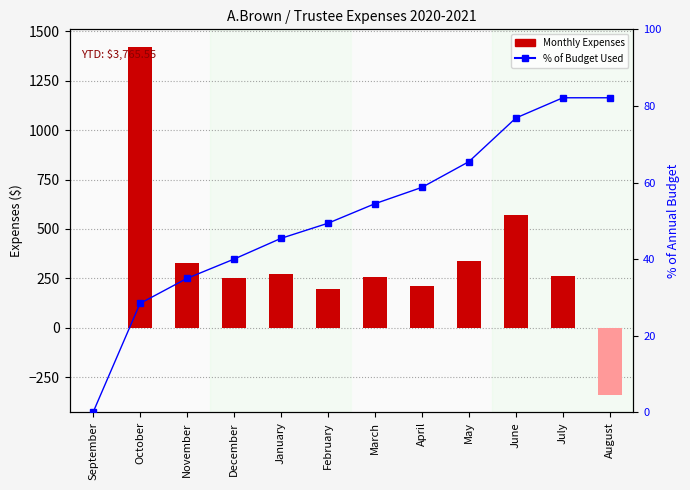

What is the sum of the Monthly Expenses values at July and October?

1686.1